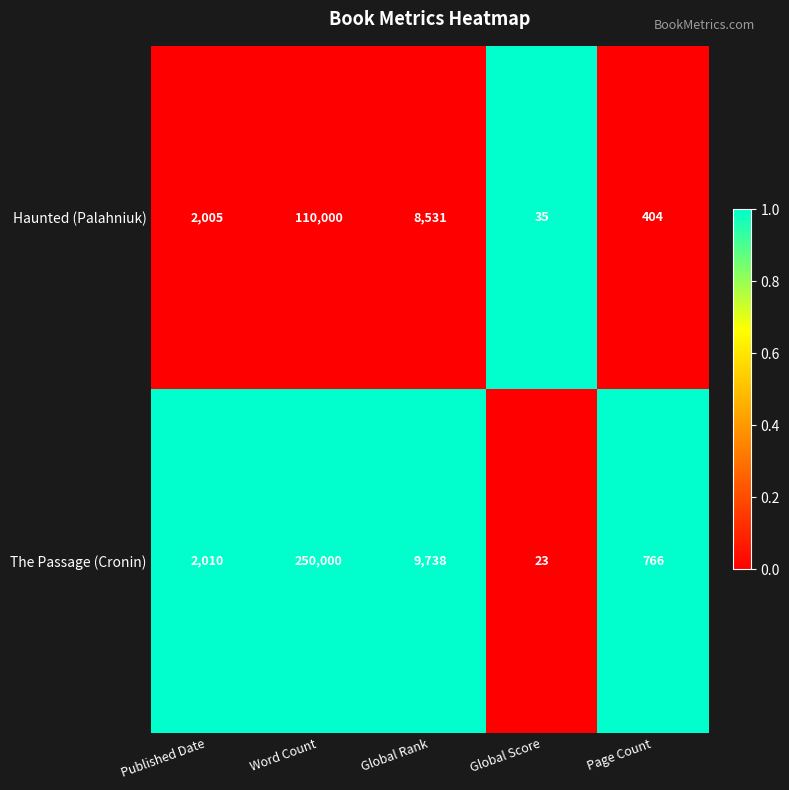

Reading left to right, extract all data points from this chart.

Haunted (Palahniuk): Published Date=2005	Word Count=110000	Global Rank=8531	Global Score=35	Page Count=404
The Passage (Cronin): Published Date=2010	Word Count=250000	Global Rank=9738	Global Score=23	Page Count=766